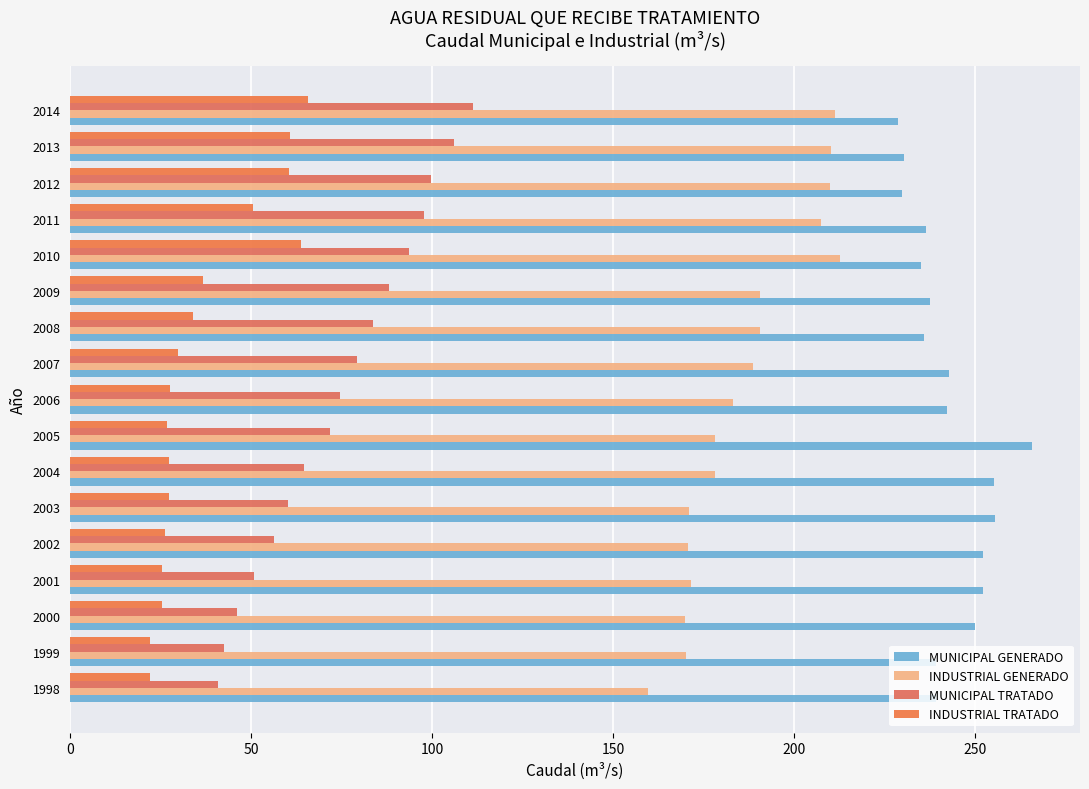

How many distinct data groups are displayed?

4